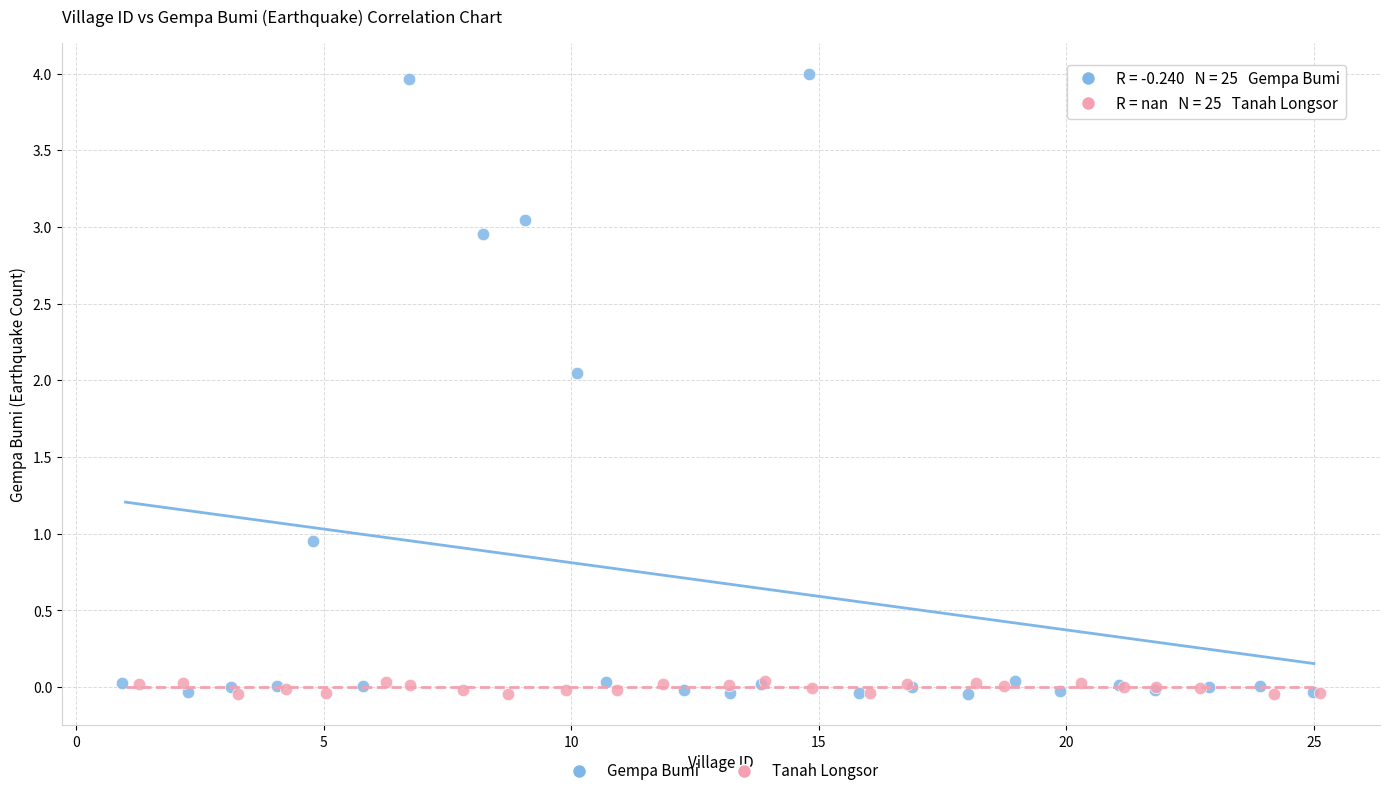

Which series has the largest Y range (max minus min)?

Gempa Bumi